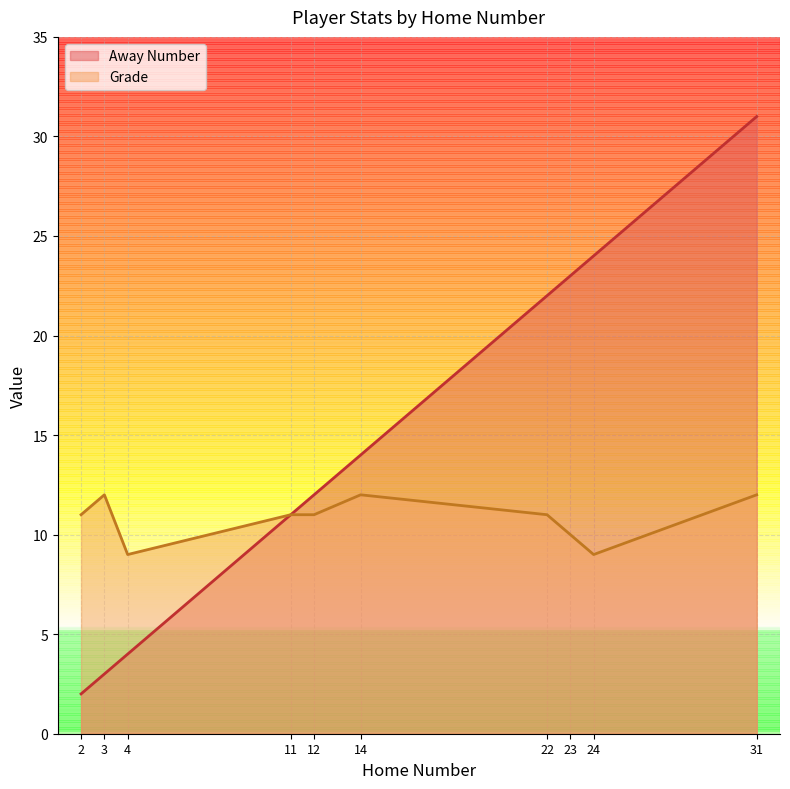

Between 23 and 11, which is larger?

23